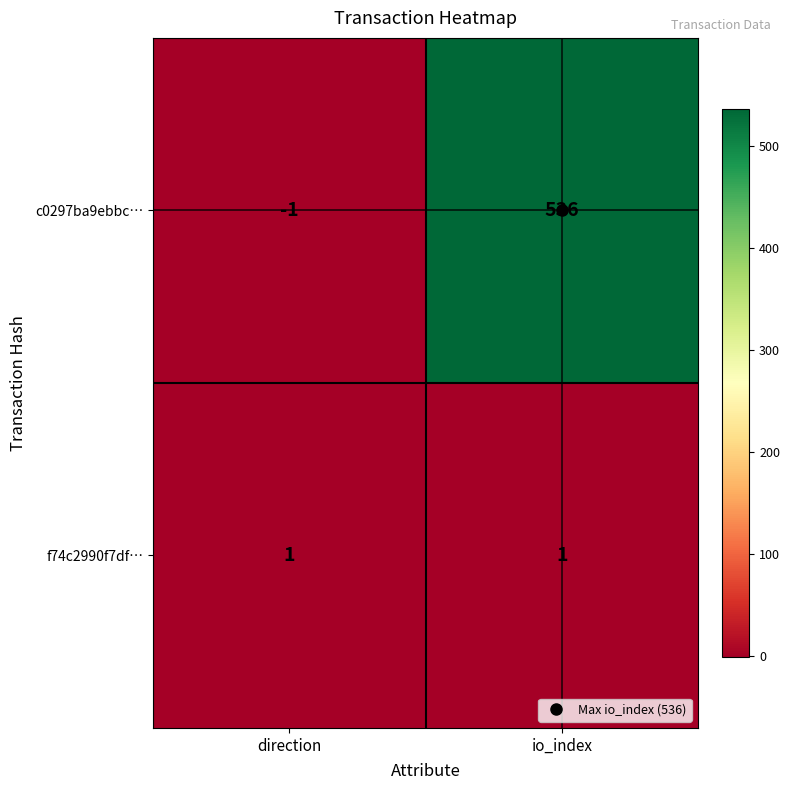

Which category has the highest value across all series?

io_index